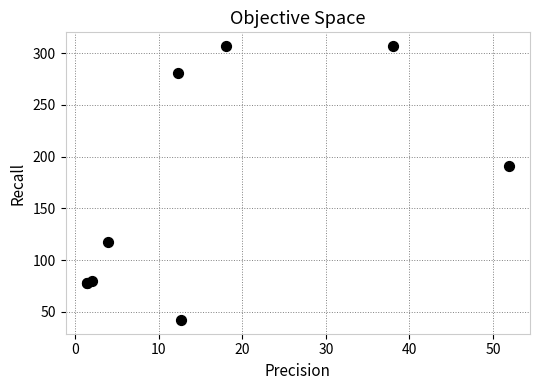

What Y value in the scatter plot is closest to 174?

191